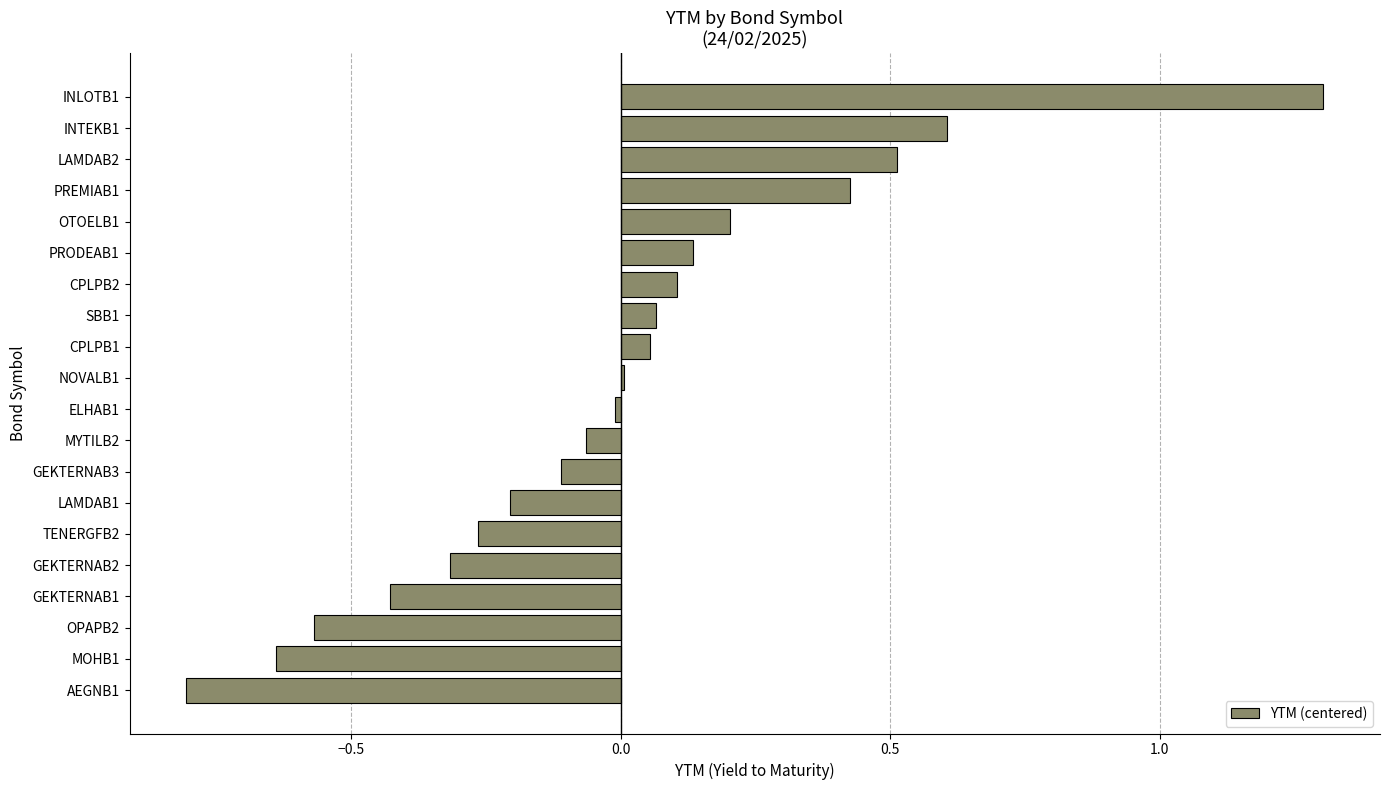

What is the sum of the values at GEKTERNAB2 and GEKTERNAB1?

-0.7